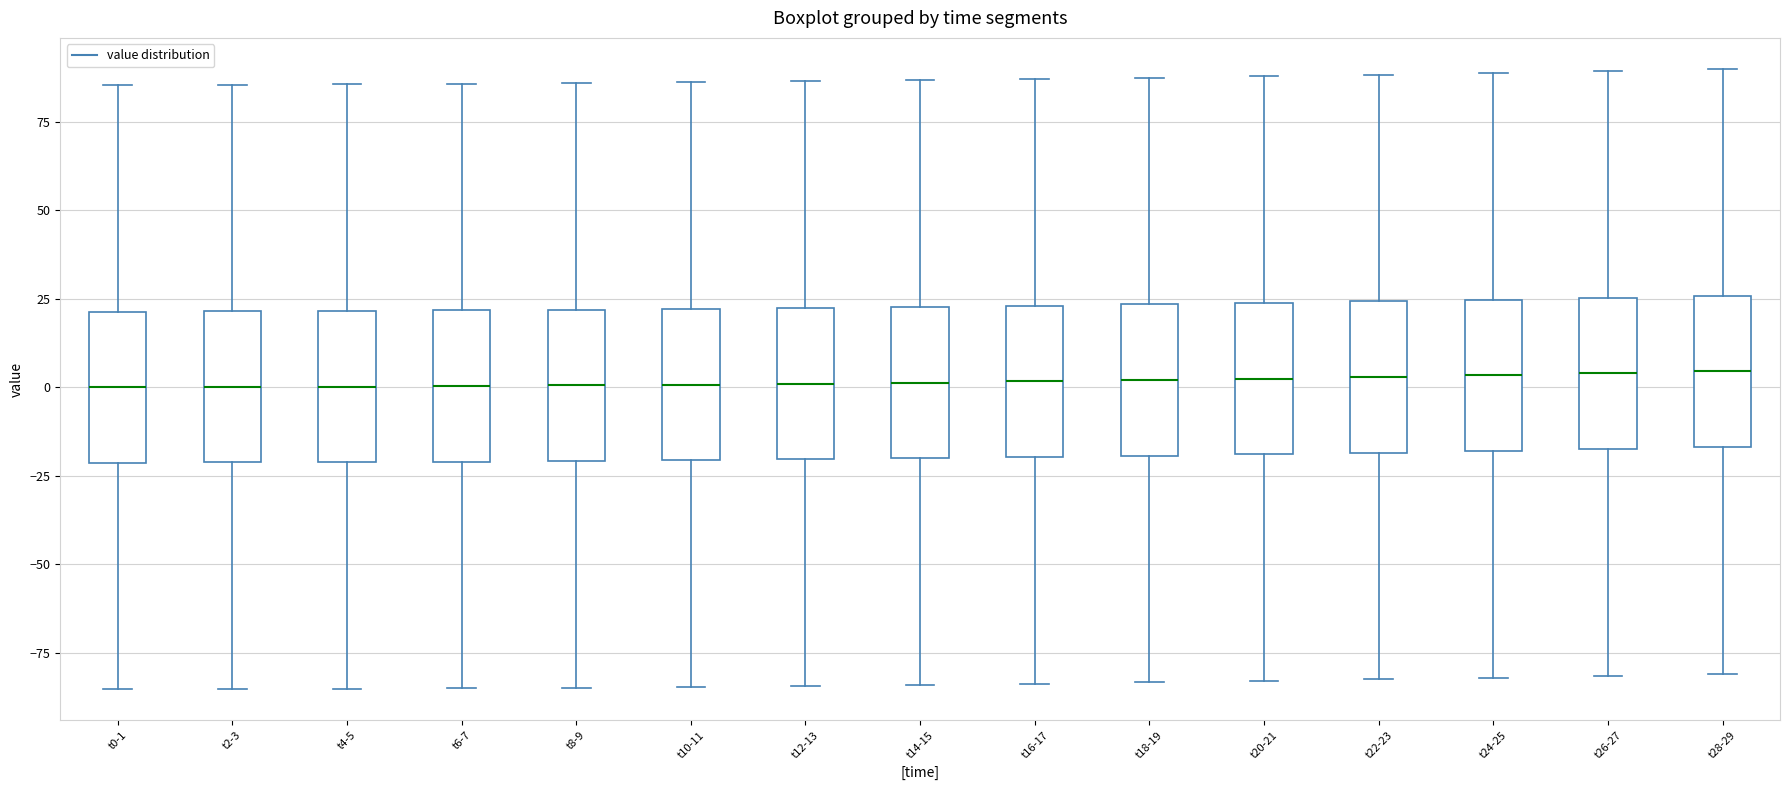

Reading left to right, read every box against the y-axis: the position of its median line, the range the box covers, and the ends of its whiskers. The values are not printed on the chart, so give them approximately, as read against the axis.

t0-1: median 0, box -20 to 20, whiskers -85 to 85
t2-3: median 0, box -20 to 20, whiskers -85 to 85
t4-5: median 0, box -20 to 20, whiskers -85 to 85
t6-7: median 0, box -20 to 20, whiskers -85 to 85
t8-9: median 0, box -20 to 20, whiskers -85 to 85
t10-11: median 0, box -20 to 20, whiskers -85 to 85
t12-13: median 0, box -20 to 20, whiskers -85 to 85
t14-15: median 0, box -20 to 25, whiskers -85 to 85
t16-17: median 0, box -20 to 25, whiskers -85 to 85
t18-19: median 0, box -20 to 25, whiskers -85 to 85
t20-21: median 0, box -20 to 25, whiskers -85 to 90
t22-23: median 5, box -20 to 25, whiskers -85 to 90
t24-25: median 5, box -20 to 25, whiskers -80 to 90
t26-27: median 5, box -20 to 25, whiskers -80 to 90
t28-29: median 5, box -15 to 25, whiskers -80 to 90